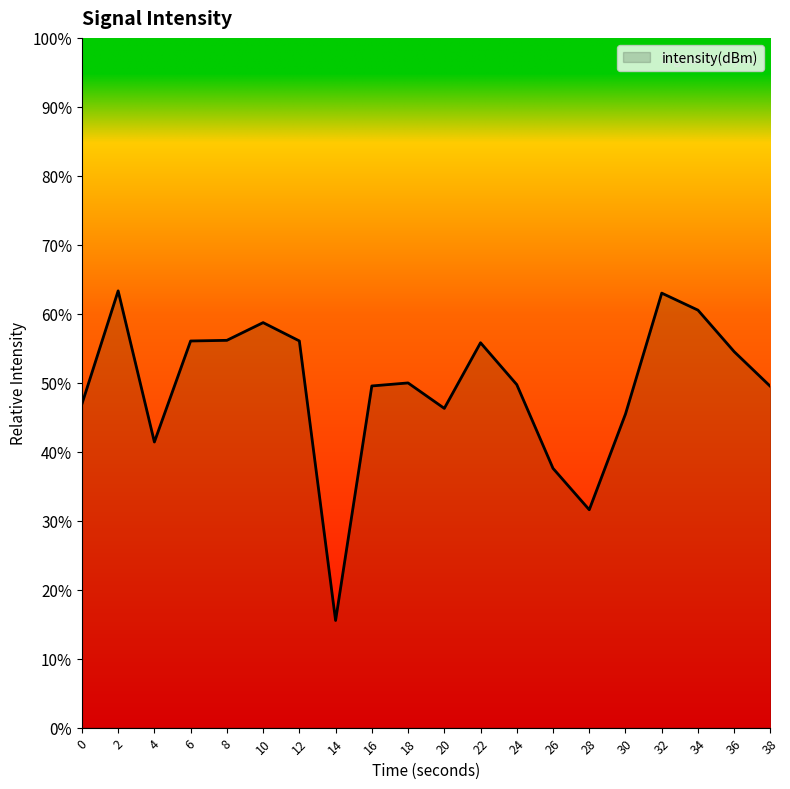

How many values are below 49?

7